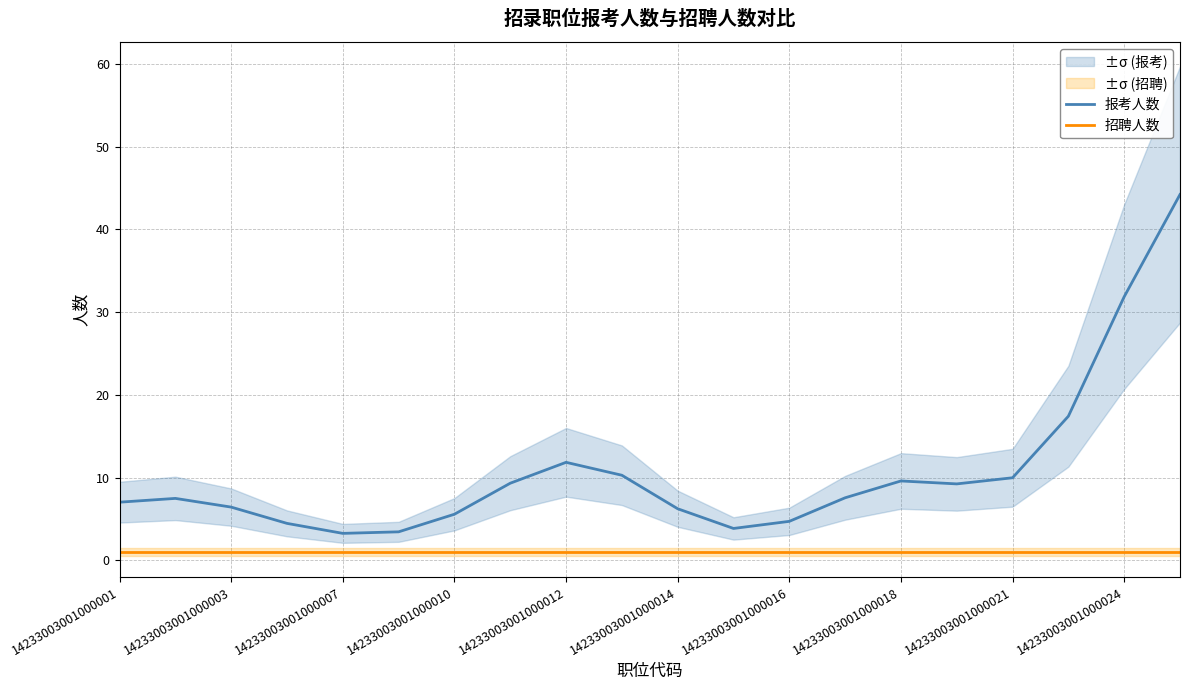

True or false: 报考人数 and 招聘人数 intersect in this chart.

False